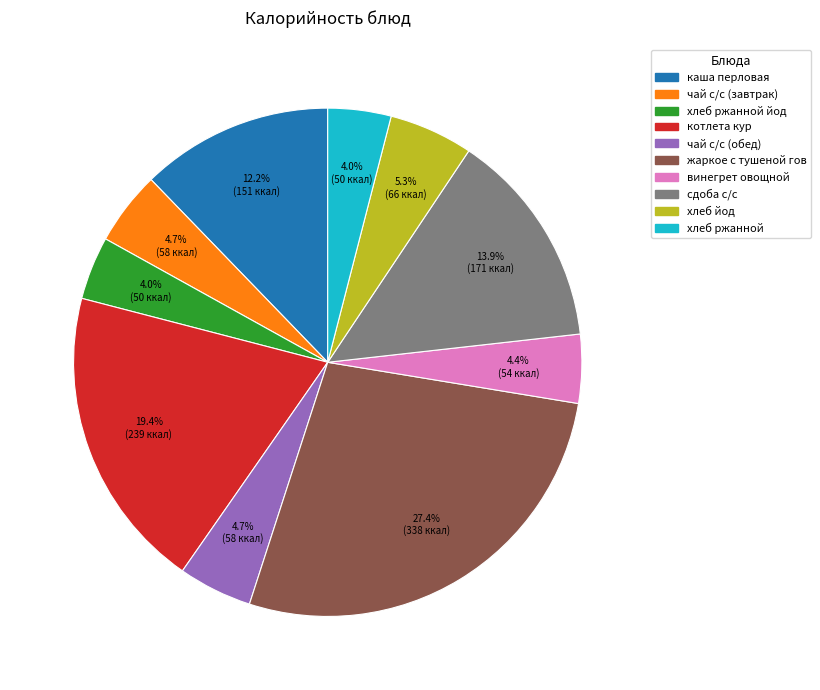

The чай с/с (обед) slice represents 16% of the pie. True or false?

False